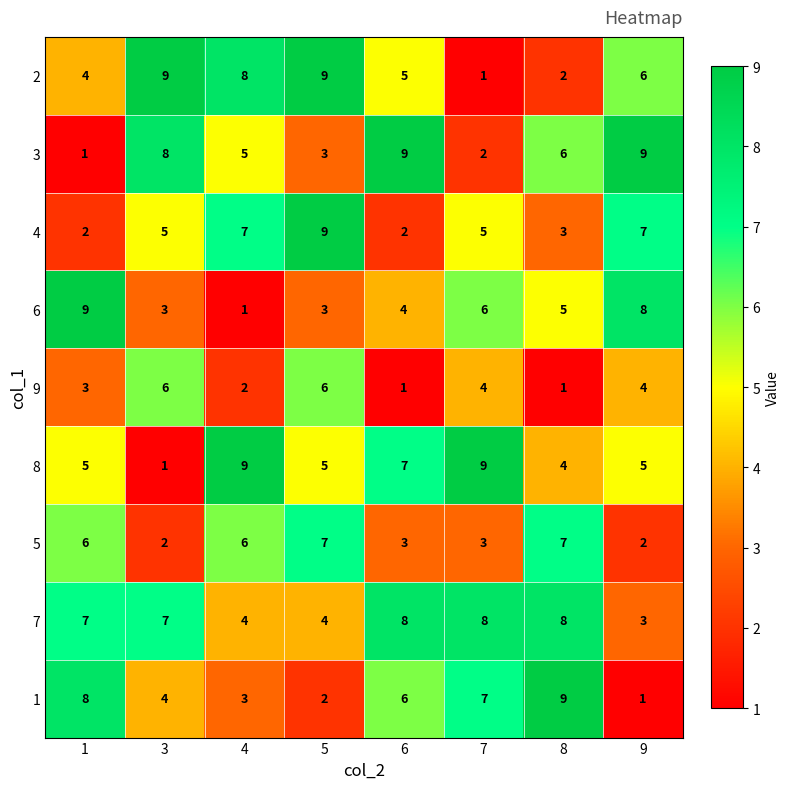

Read the 4 value at 5.

9